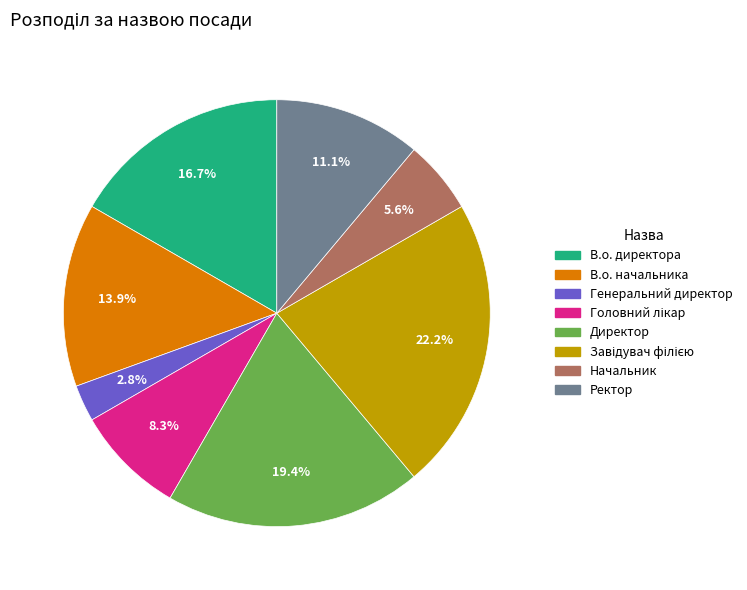

Between Ректор and Генеральний директор, which is larger?

Ректор